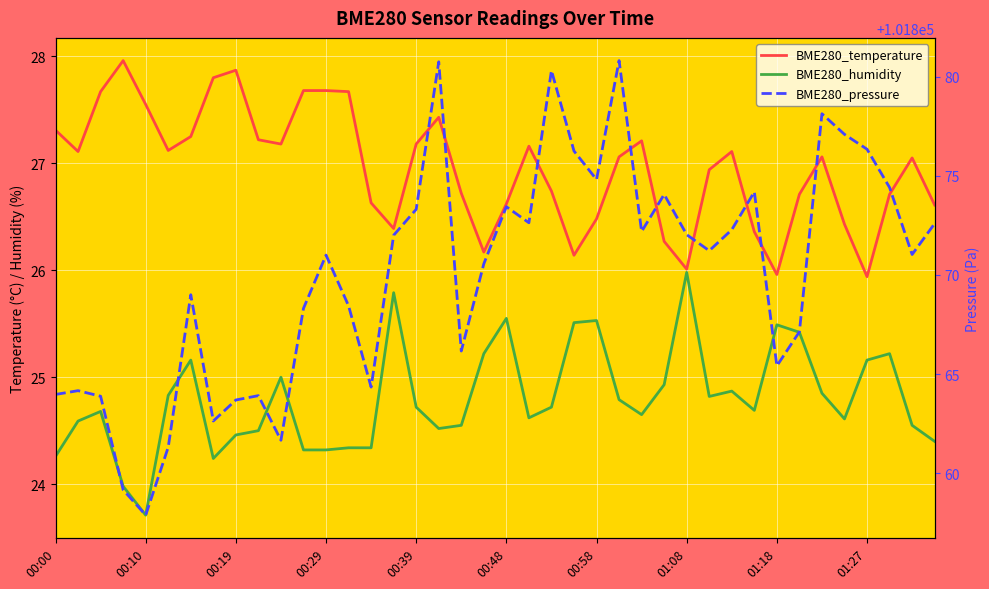

What is the value of the BME280_humidity point at the 1st from the left?

24.3